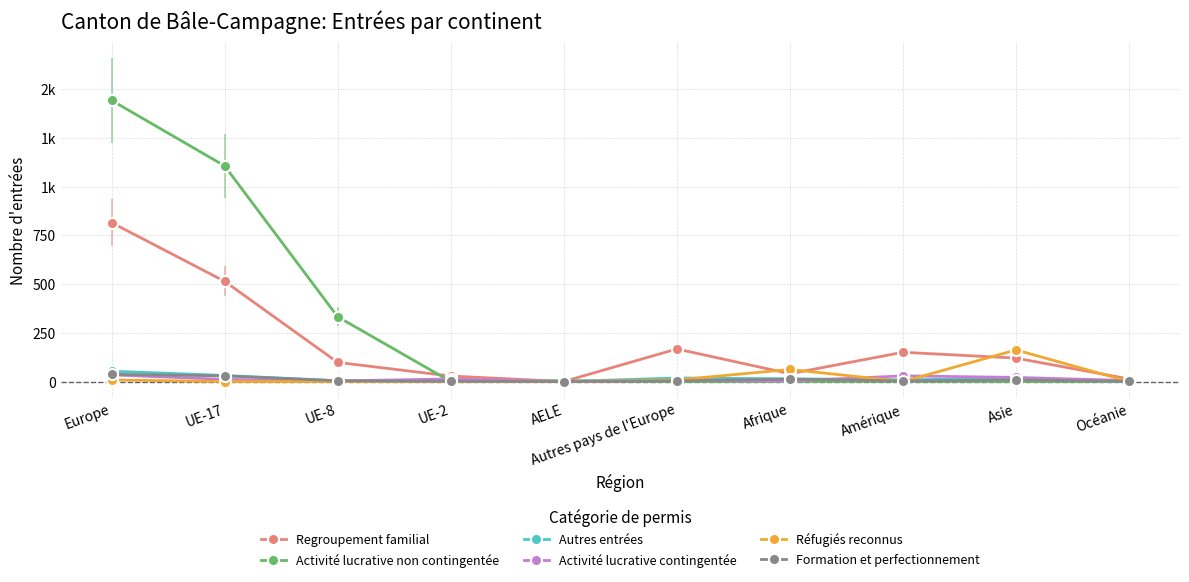

What are all the series names shown in the legend?

Regroupement familial, Activité lucrative non contingentée, Autres entrées, Activité lucrative contingentée, Réfugiés reconnus, Formation et perfectionnement